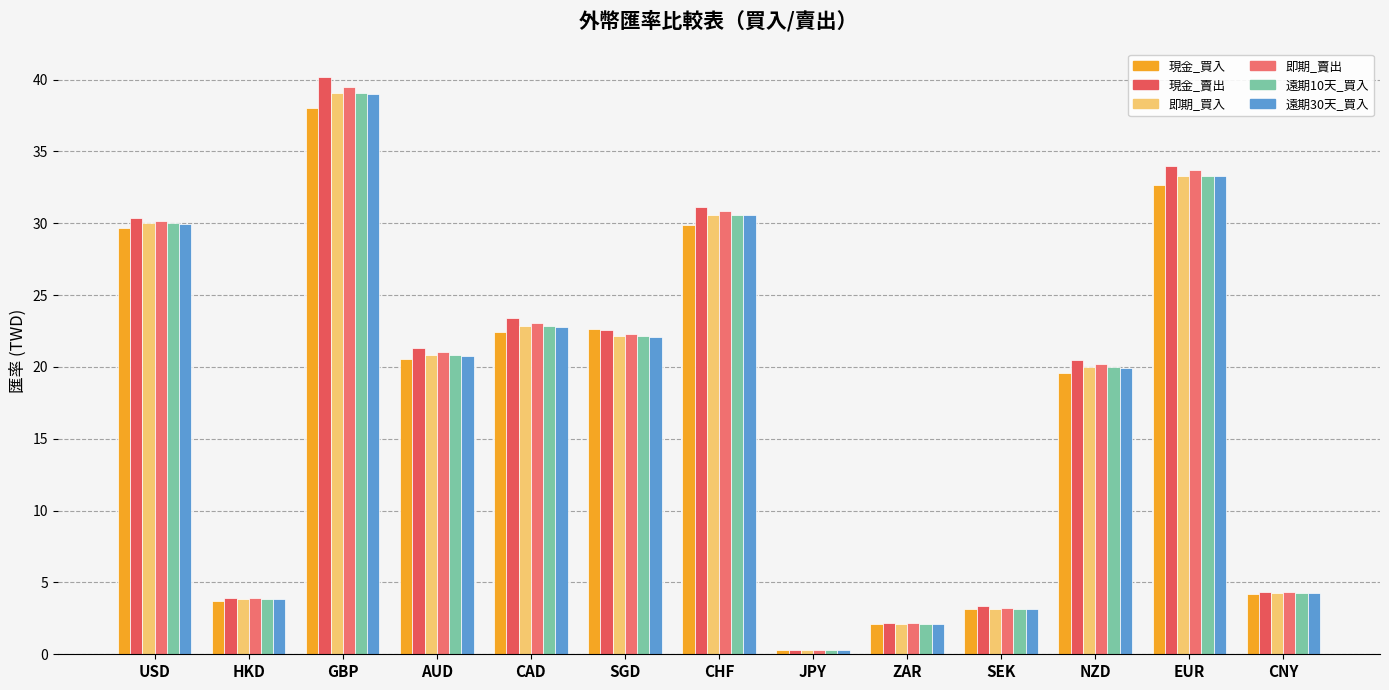

Where is 即期_買入 nearest to the value 19?

NZD